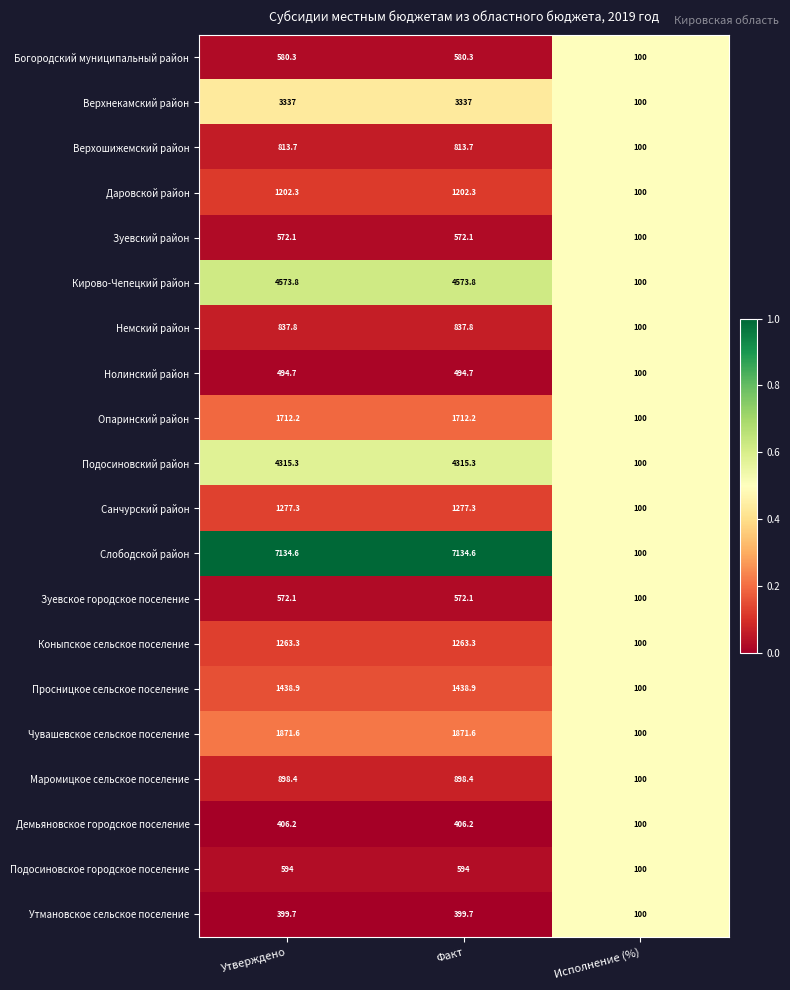

Which label corresponds to the smallest value in the chart?

Исполнение (%)